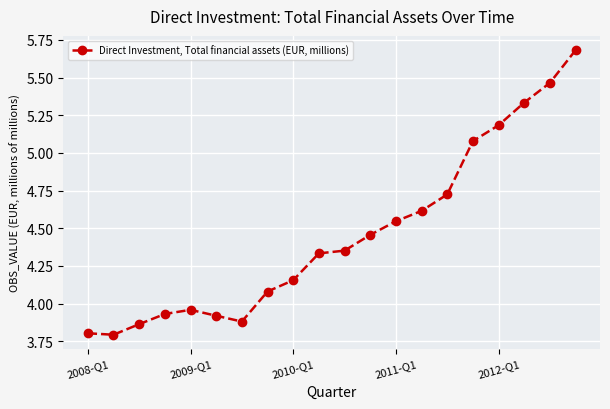

What is the difference between the maximum and minimum values?

1.9